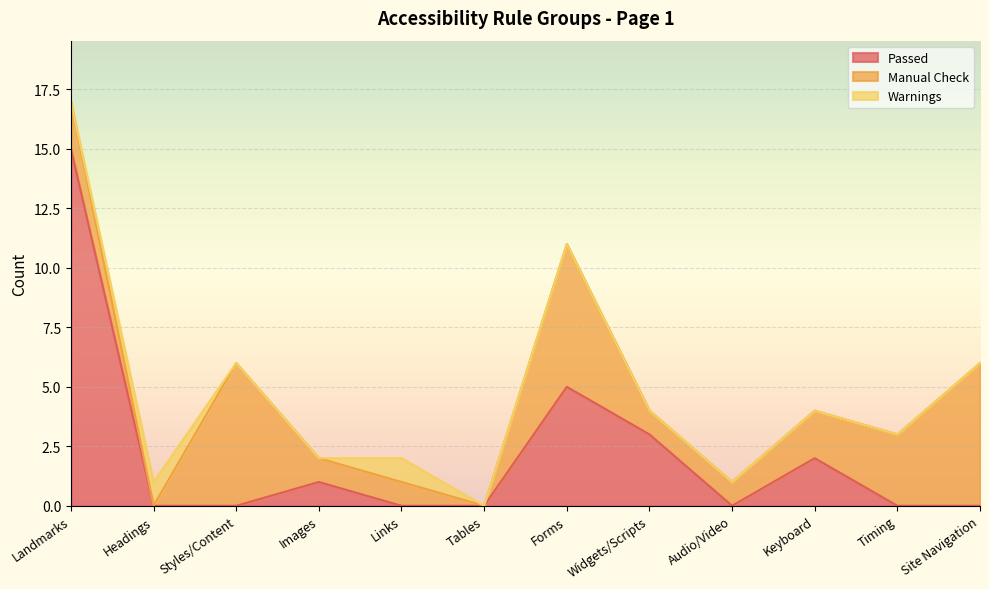

Between which two adjacent categories do Manual Check and Warnings first intersect?

Landmarks and Headings